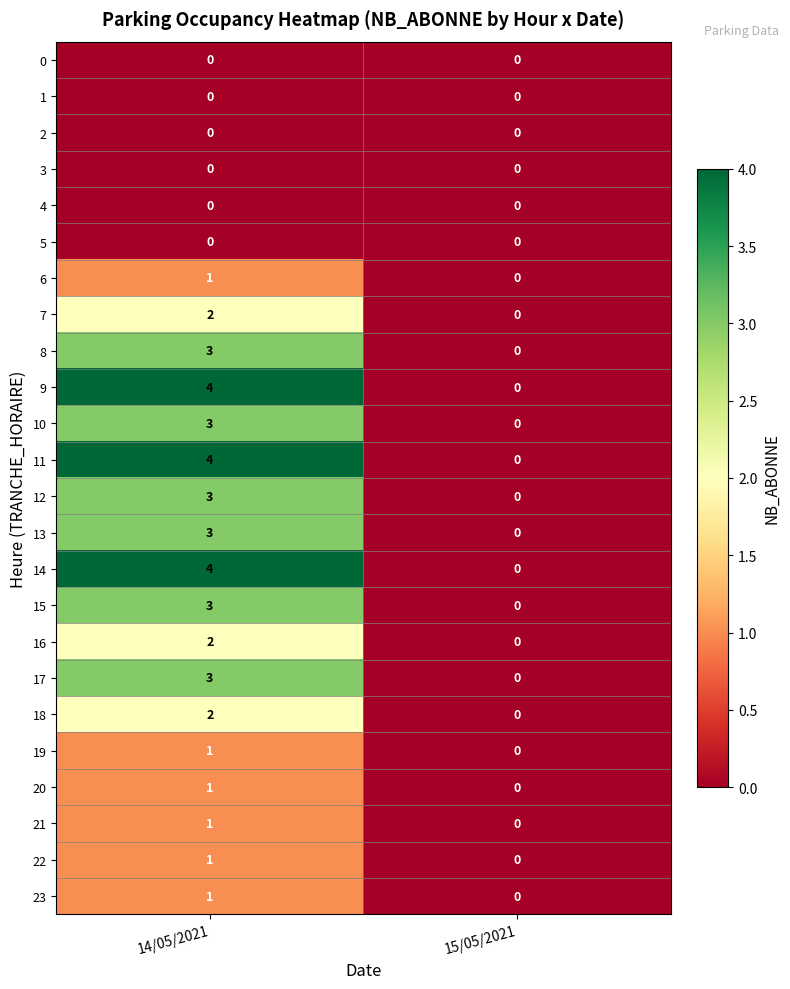

What is the sum of all 12 values?

3